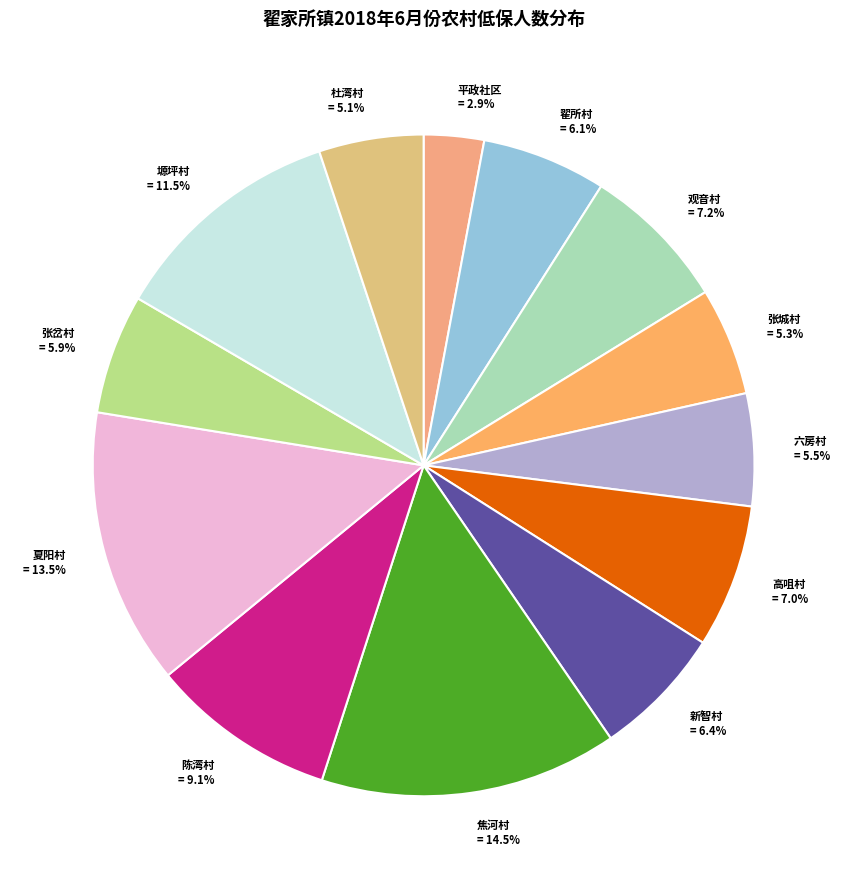

What percentage is the 张城村 slice, to the nearest percent?

5%